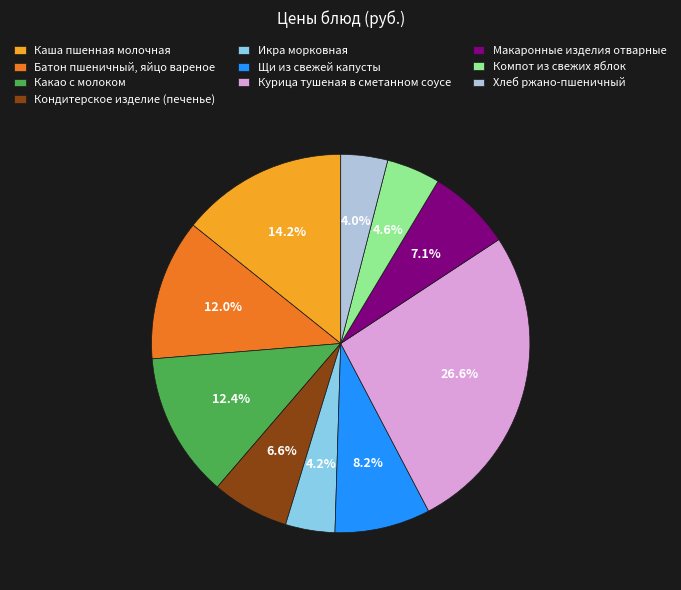

Which slice is the largest?

Курица тушеная в сметанном соусе